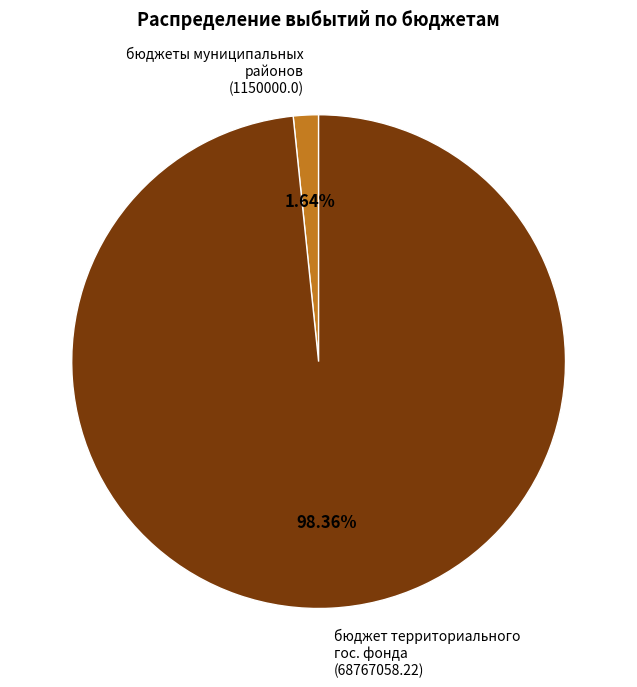

Is бюджет территориального гос. фонда the majority of the pie?

Yes